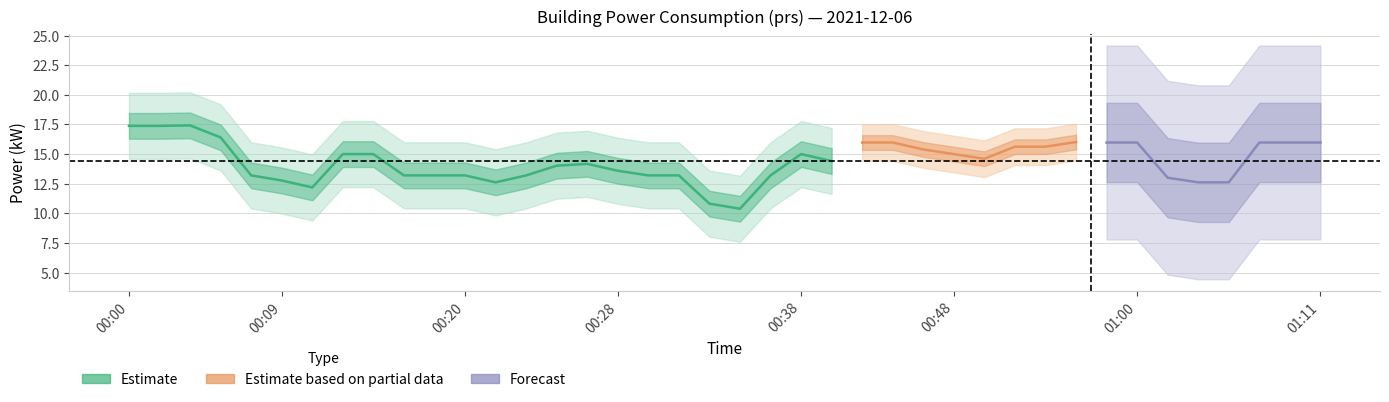

What is the average value?

14.4